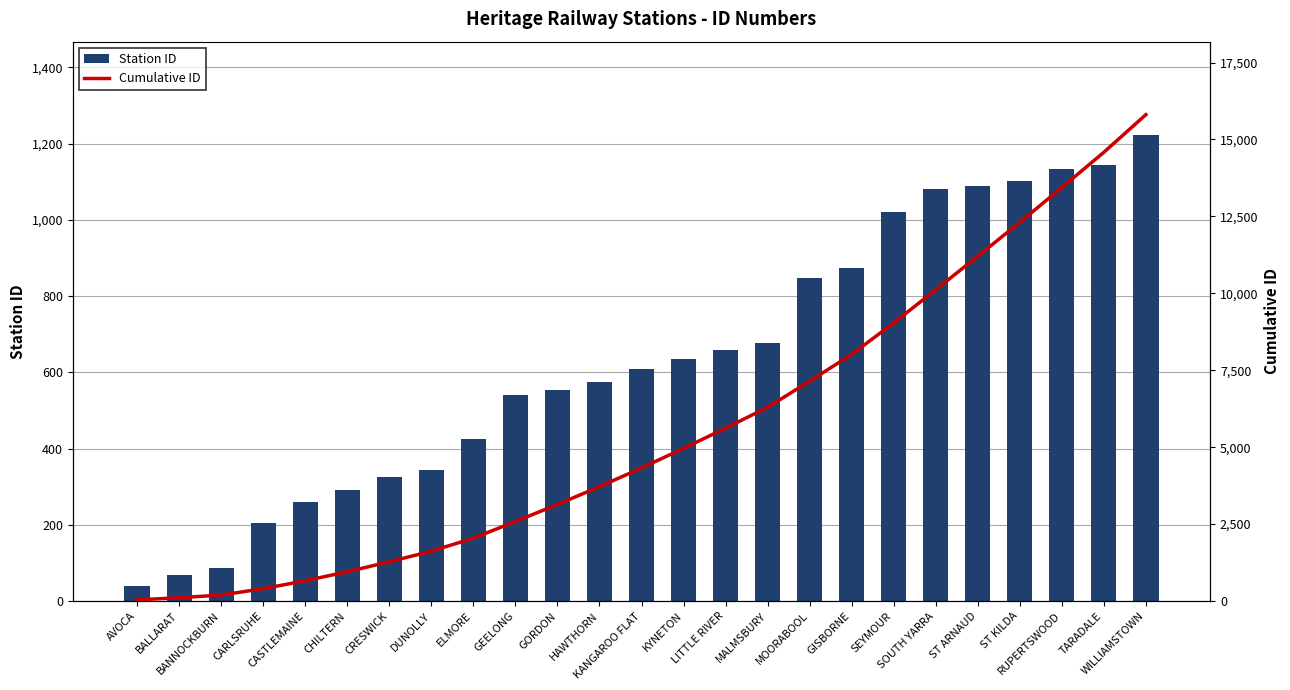

True or false: Station ID has a value of 118 at BALLARAT.

False